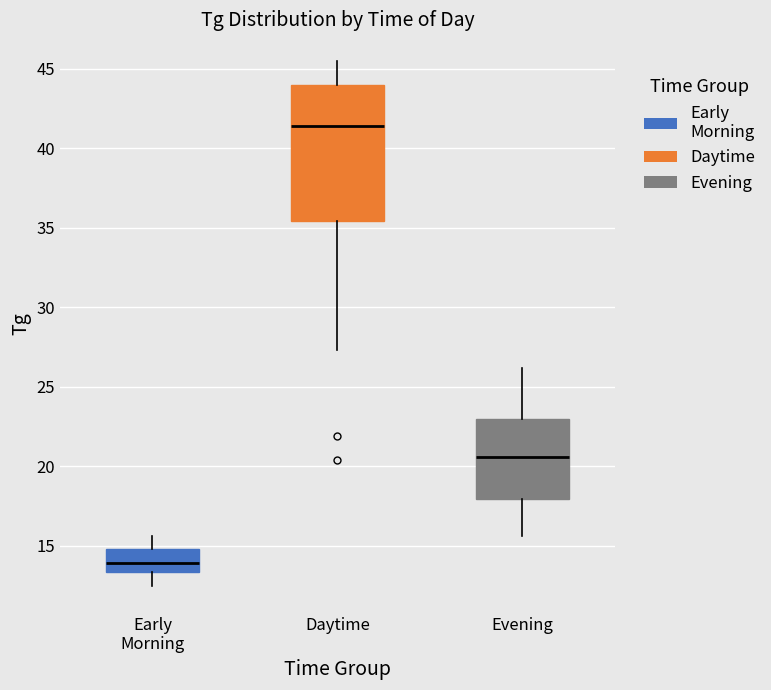

Where does the median line of the box for Evening sit on the y-axis? The values are not printed on the chart, so give them approximately, as read against the axis.

20.5